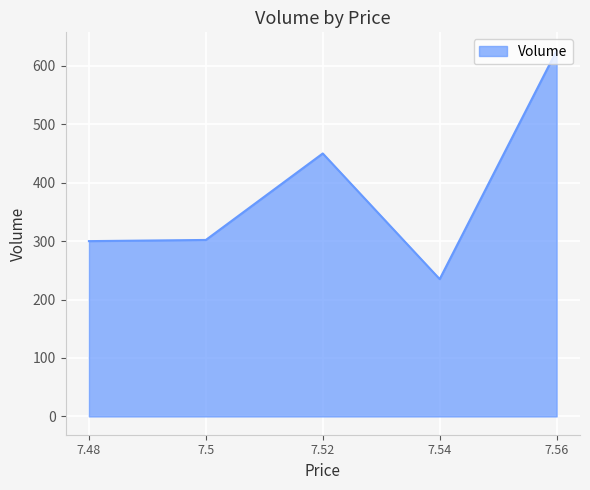

What is the sum of all values?

1913